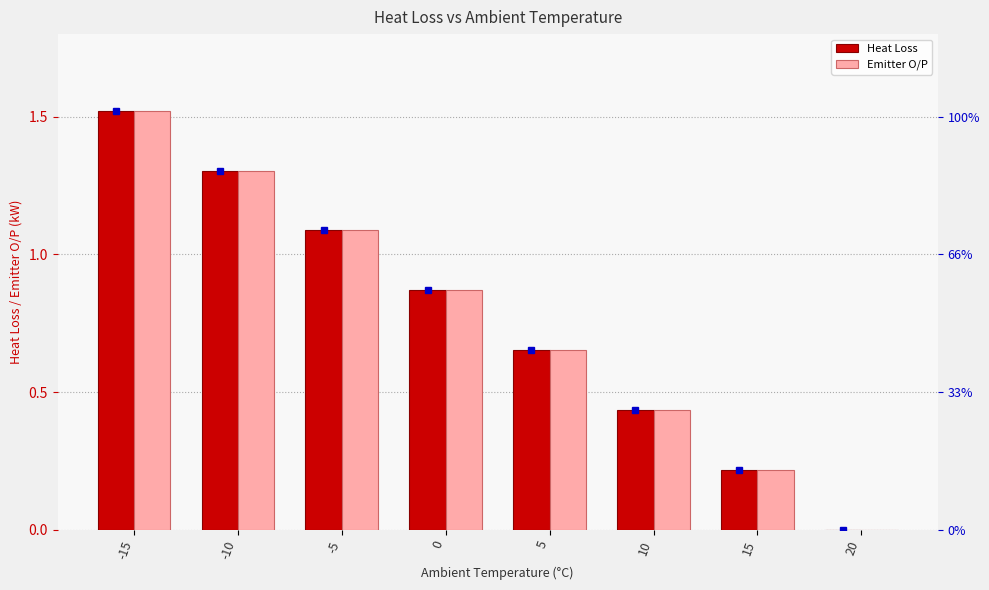

True or false: Emitter O/P has a value of 0.3 at 5.

False